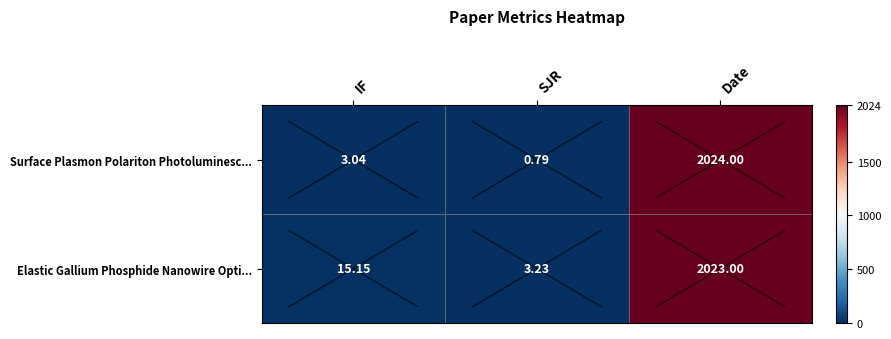

Which category has the lowest value across all series?

SJR